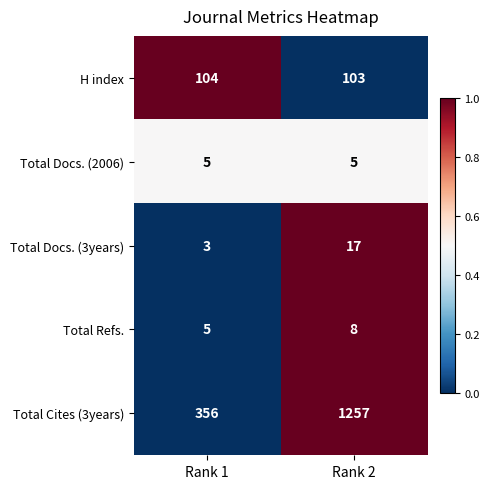

Reading right to left, what are all the values shown in this chart?

H index: Rank 2=103	Rank 1=104
Total Docs. (2006): Rank 2=5	Rank 1=5
Total Docs. (3years): Rank 2=17	Rank 1=3
Total Refs.: Rank 2=8	Rank 1=5
Total Cites (3years): Rank 2=1257	Rank 1=356